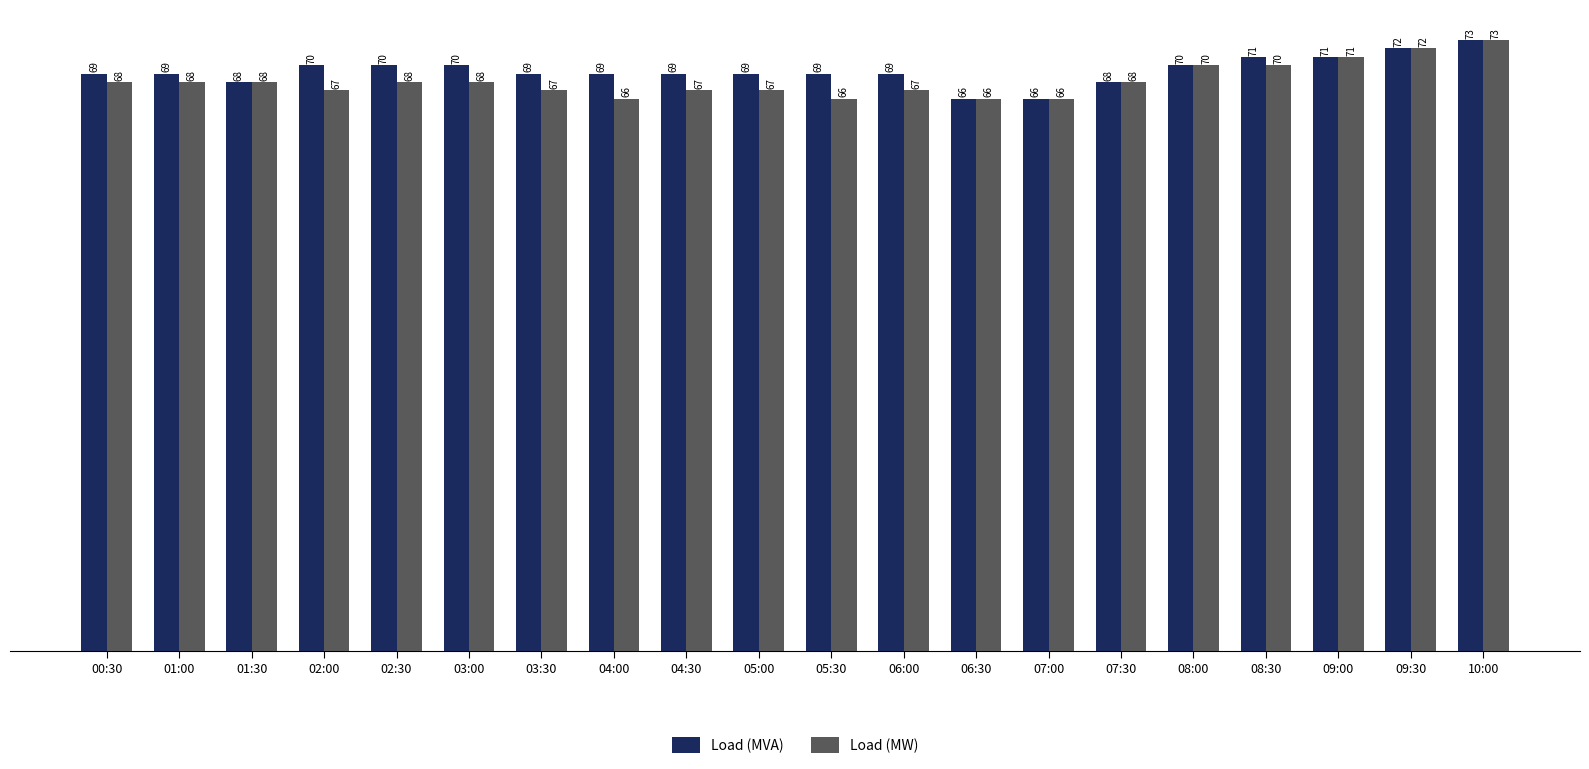

Which label corresponds to the largest value in the chart?

10:00